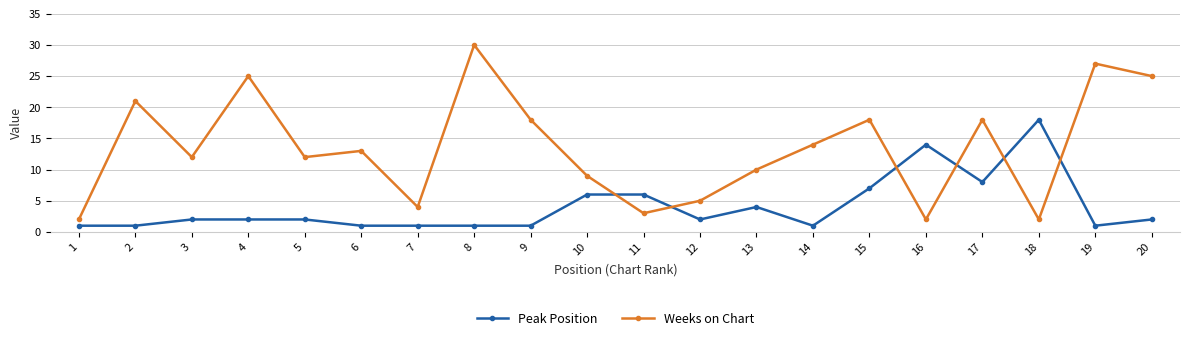

What is the value of the Weeks on Chart point at the 15th from the left?

18